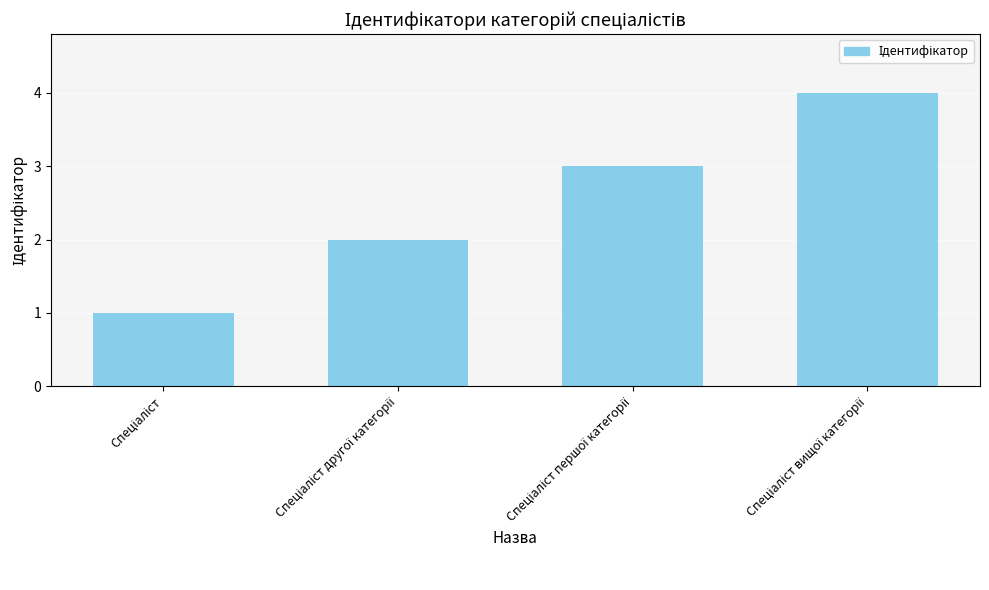

Reading right to left, what are all the values shown in this chart?

4	3	2	1